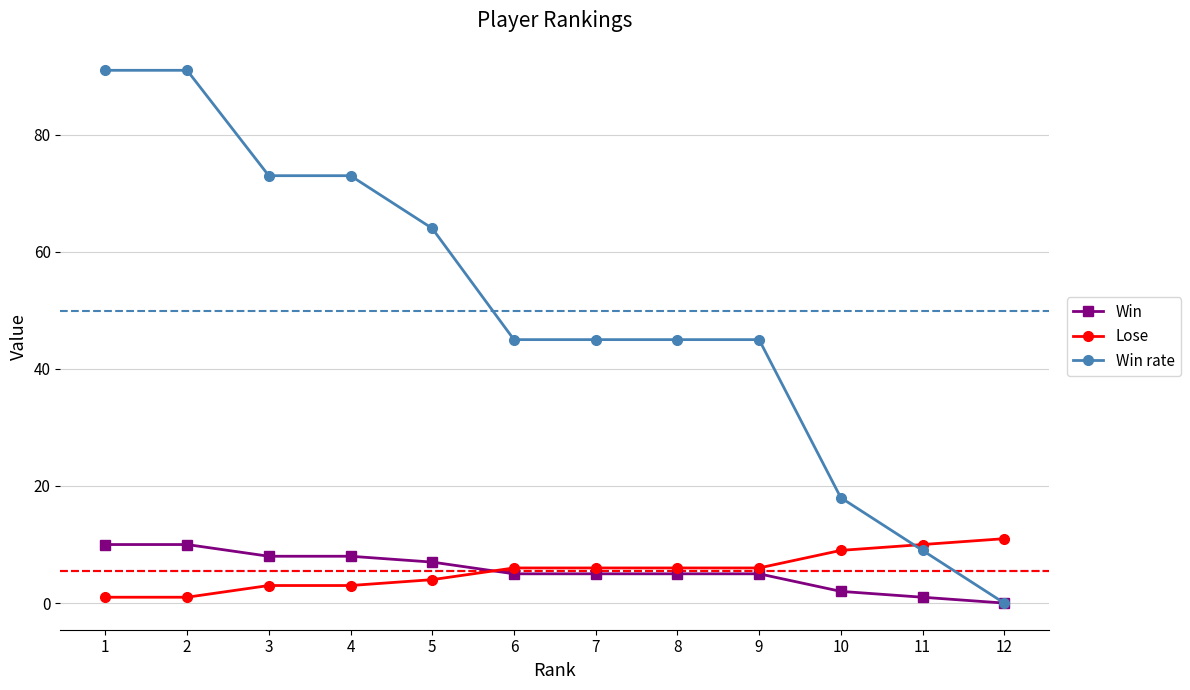

Reading right to left, transcribe all the data shown in this chart.

Win: 0	1	2	5	5	5	5	7	8	8	10	10
Lose: 11	10	9	6	6	6	6	4	3	3	1	1
Win rate: 0	9	18	45	45	45	45	64	73	73	91	91